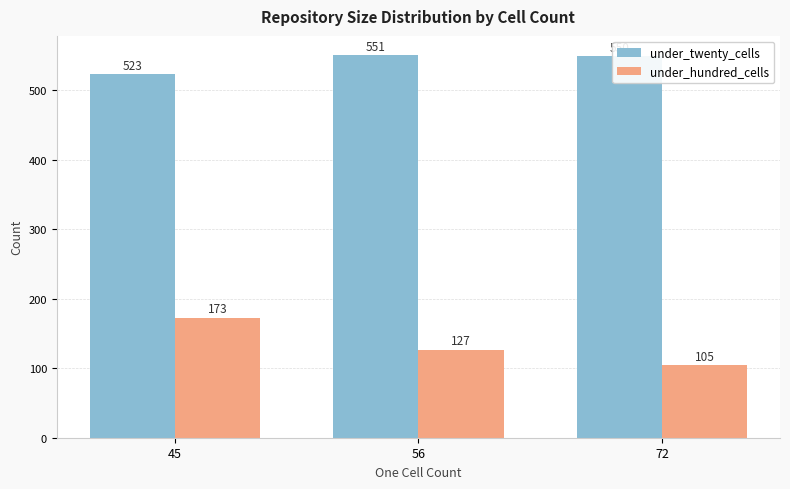

Which category has the lowest value in the under_hundred_cells series?

72